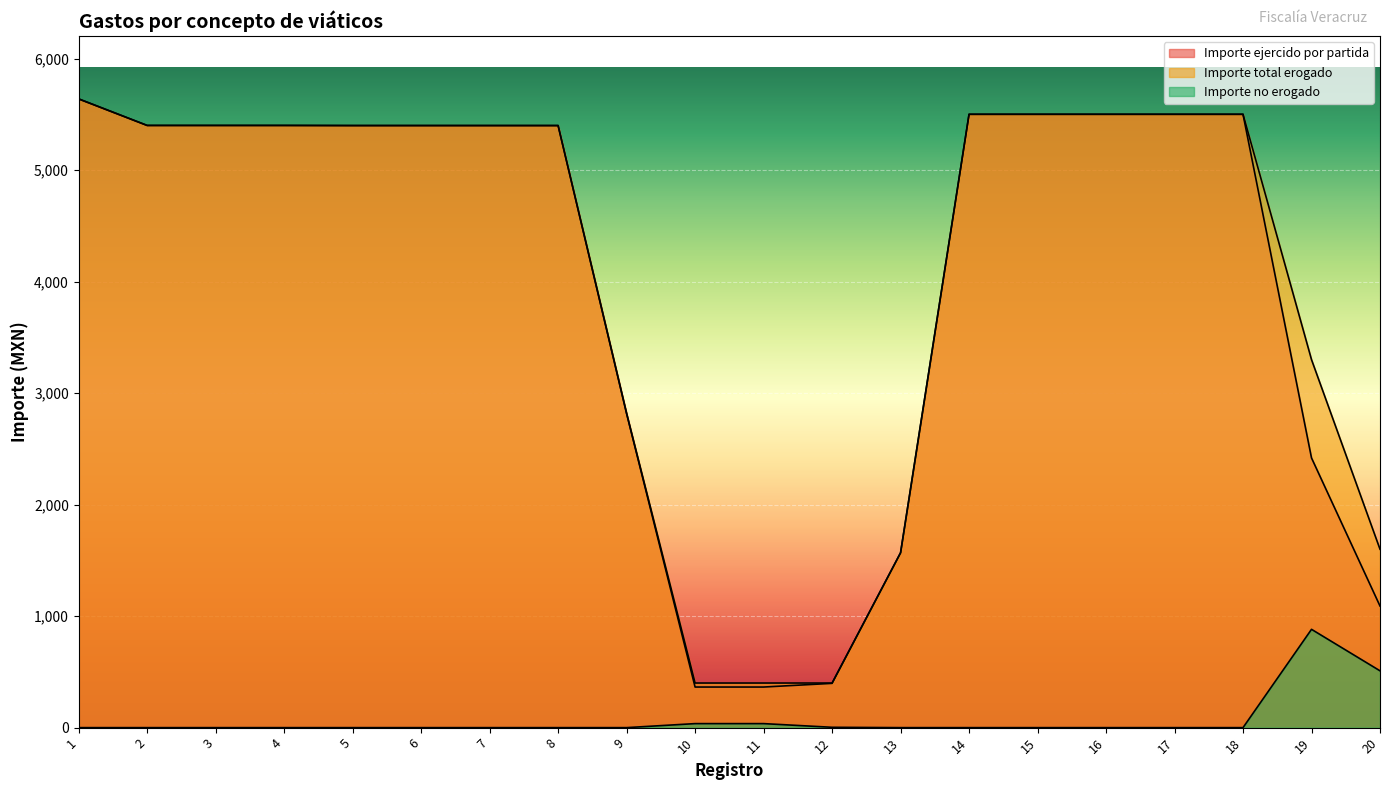

Which category has the highest value across all series?

1